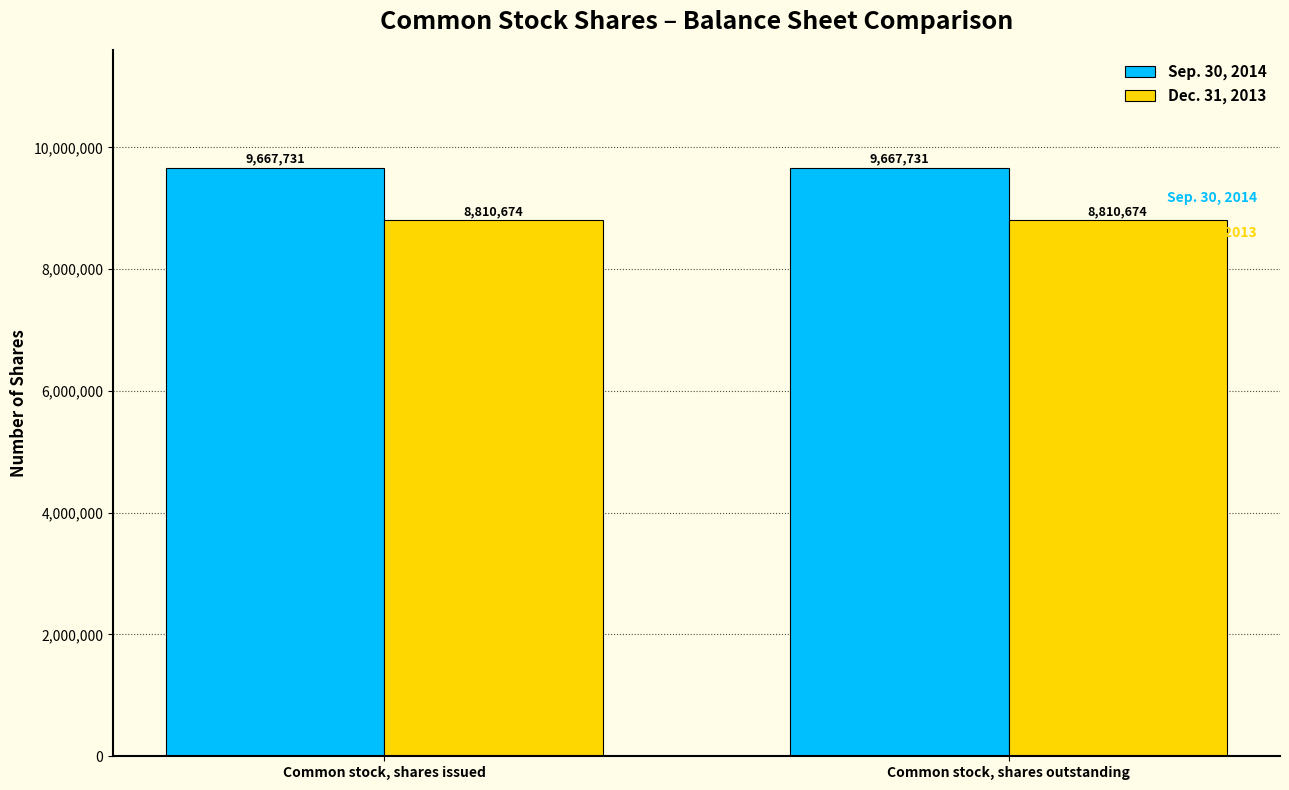

What is the spread (max minus min) of values at Common stock, shares issued?

857057